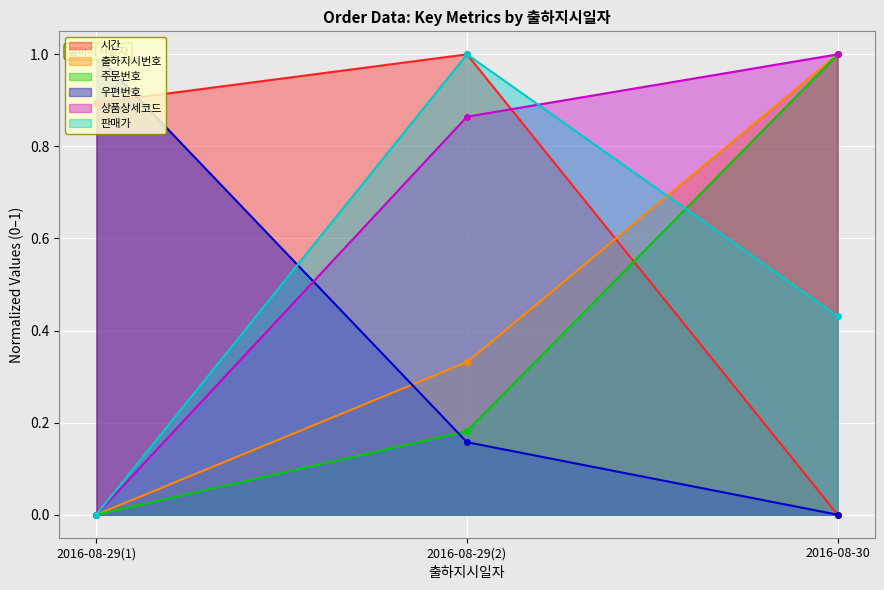

The value of 우편번호 at 2016-08-29(1) is 0.7. True or false?

False